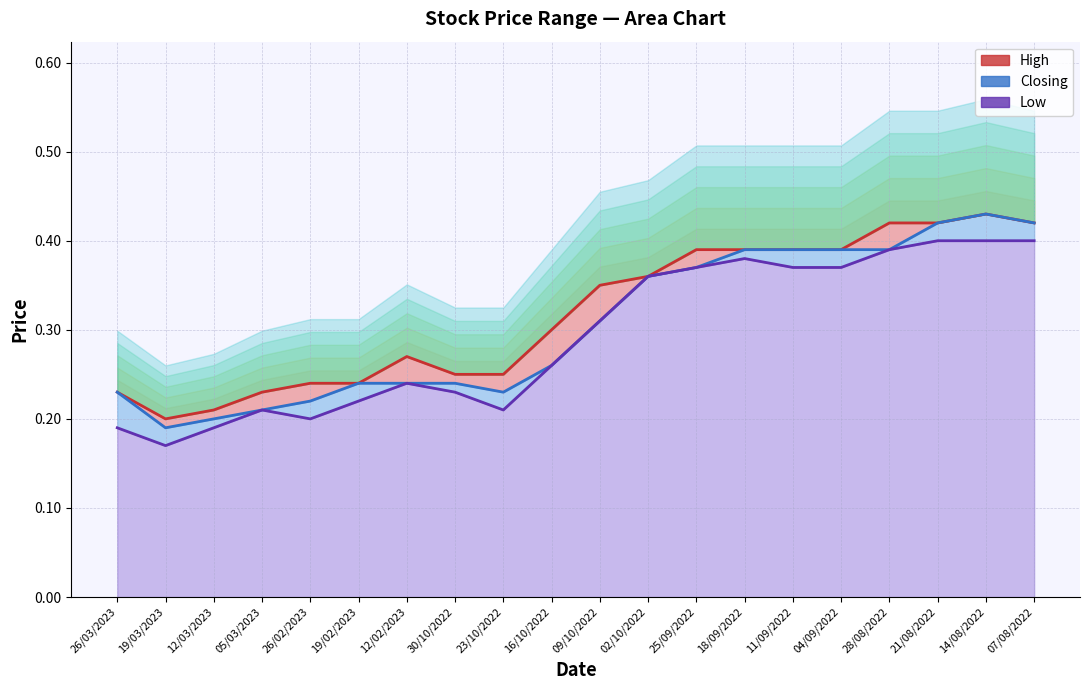

Which label corresponds to the largest value in the chart?

14/08/2022